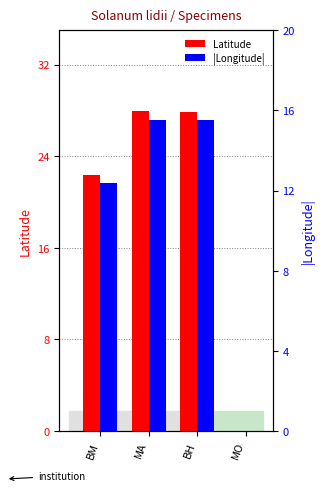

Between BM and MA, which is larger?

MA